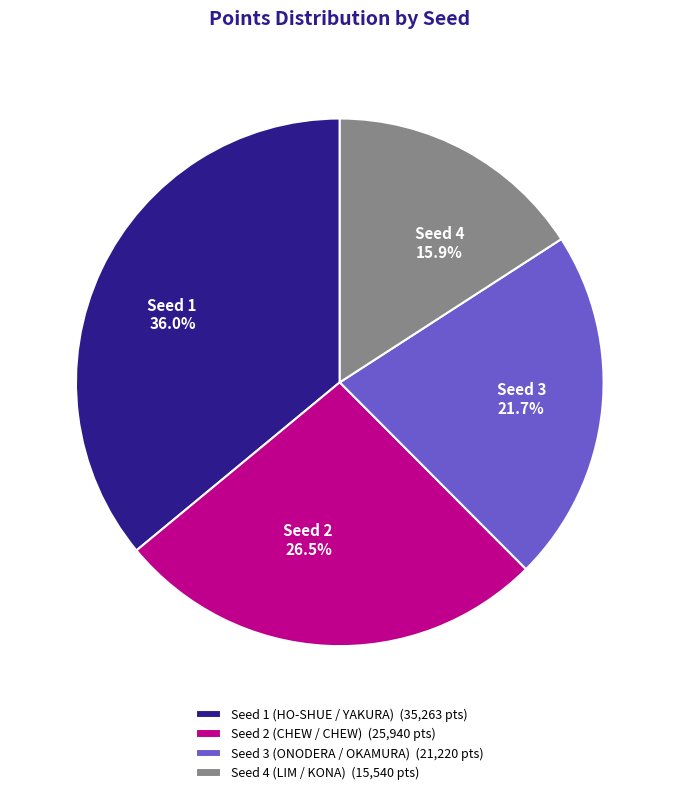

Count the number of slices in the pie.

4